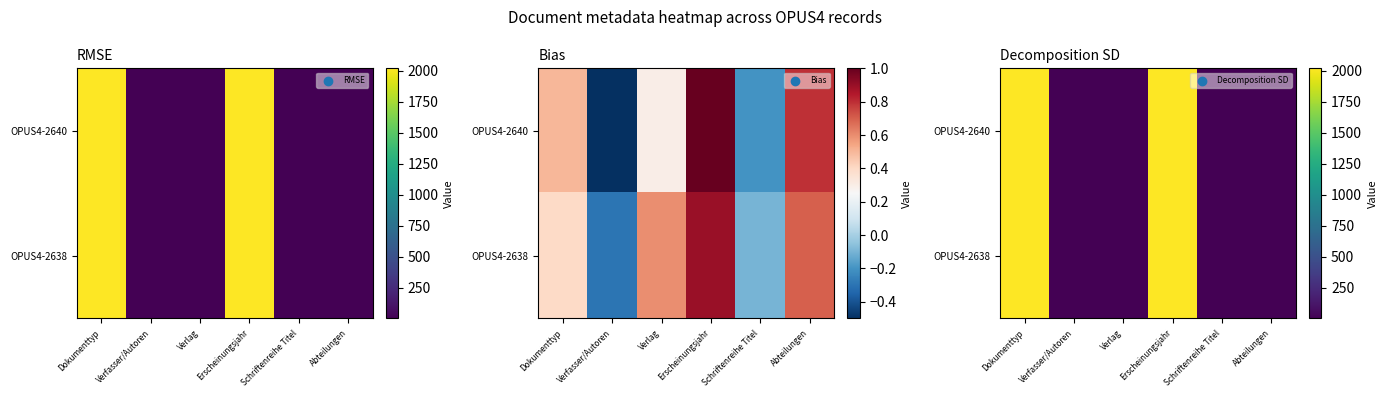

Which label corresponds to the smallest value in the chart?

Schriftenreihe Titel